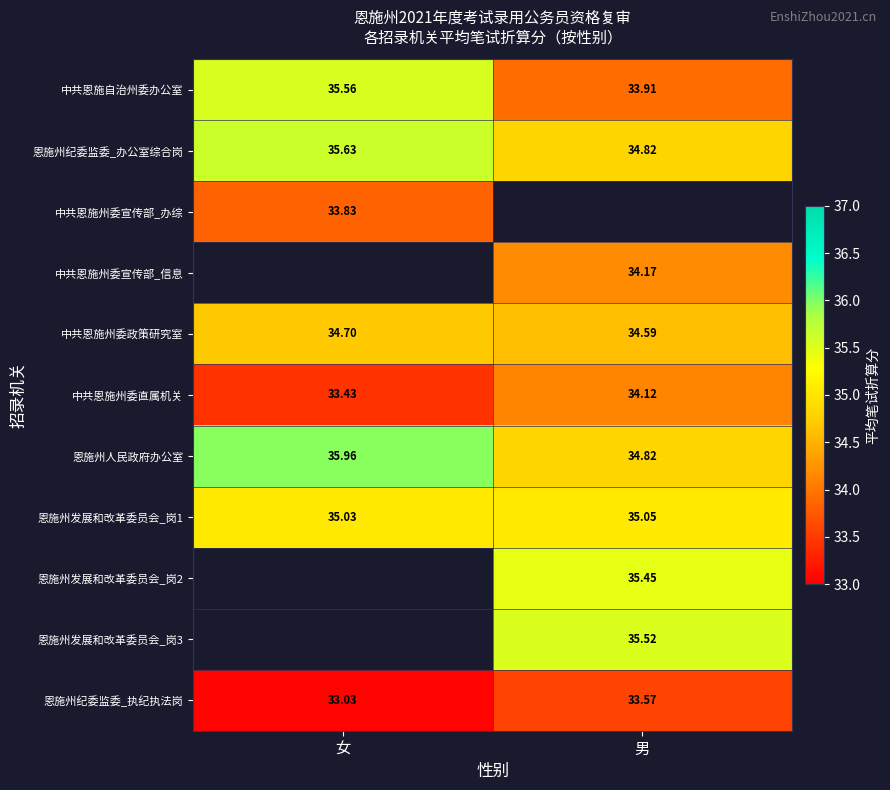

Where is 恩施州纪委监委_办公室综合岗 nearest to the value 35?

男